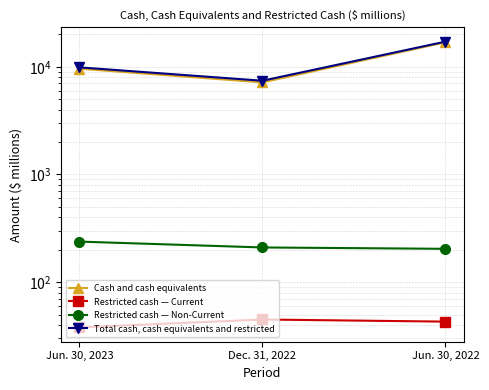

At which label does Total cash, cash equivalents and restricted first exceed 9881?

Jun. 30, 2022